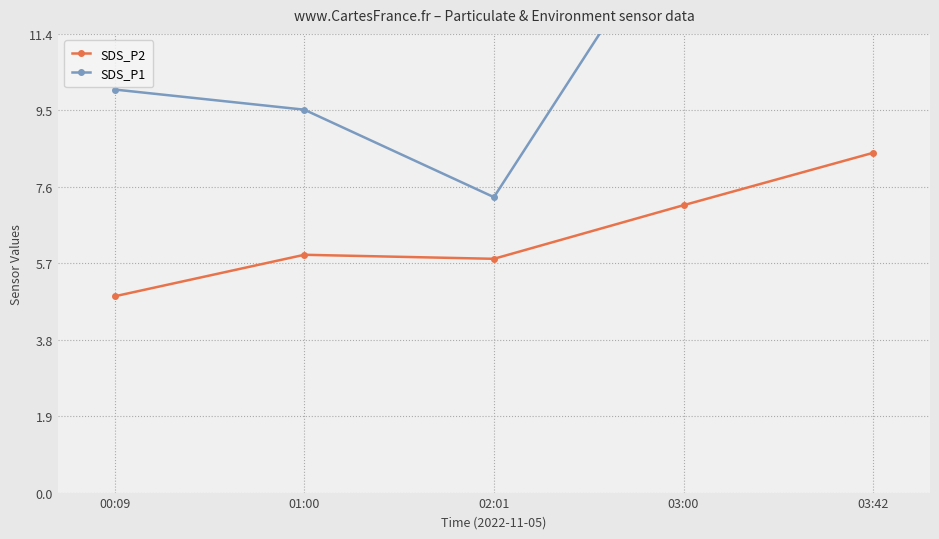

The SDS_P1 series shows 18.4 at 03:42. True or false?

True